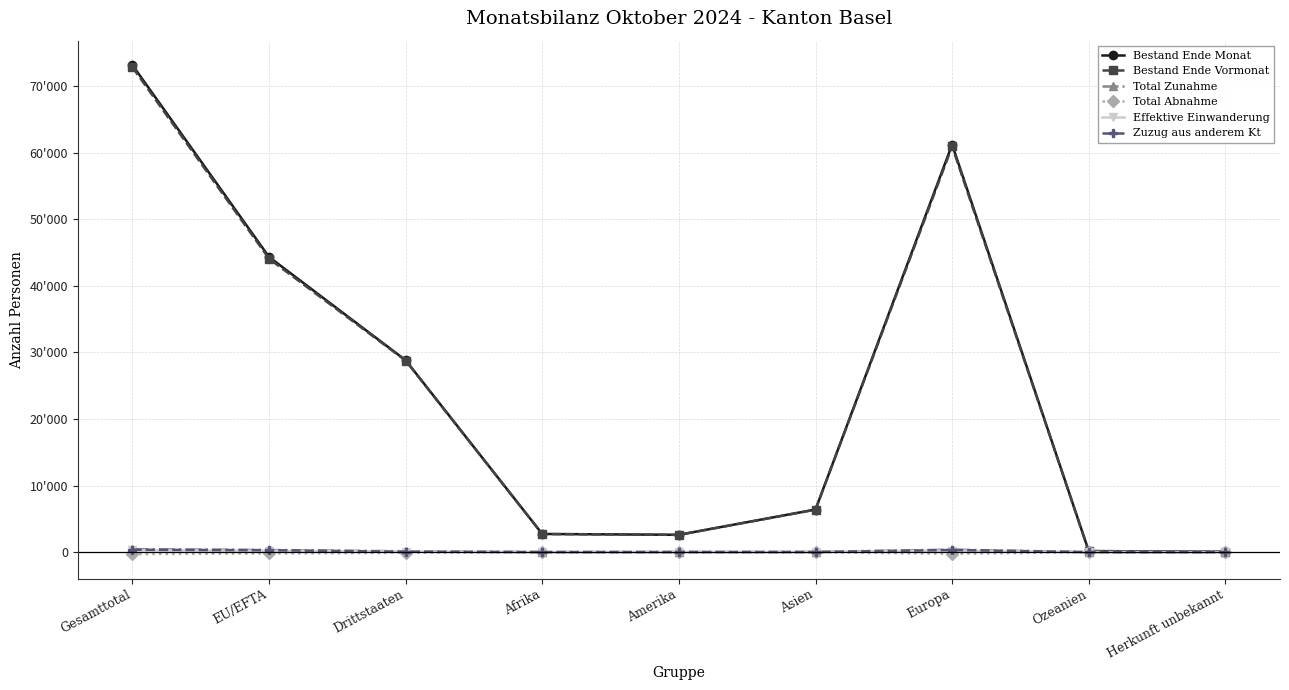

Is the value of Bestand Ende Monat at Drittstaaten greater than the value of Zuzug aus anderem Kt at EU/EFTA?

Yes